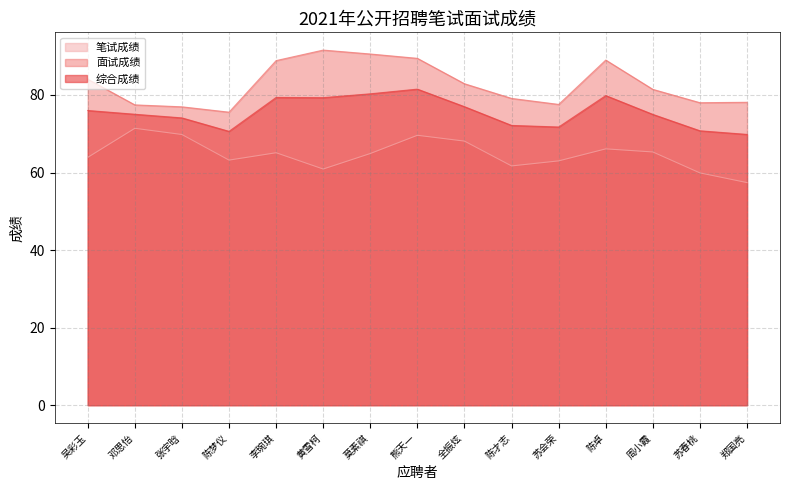

Where does the 笔试成绩 series first go above 64?

邓思怡